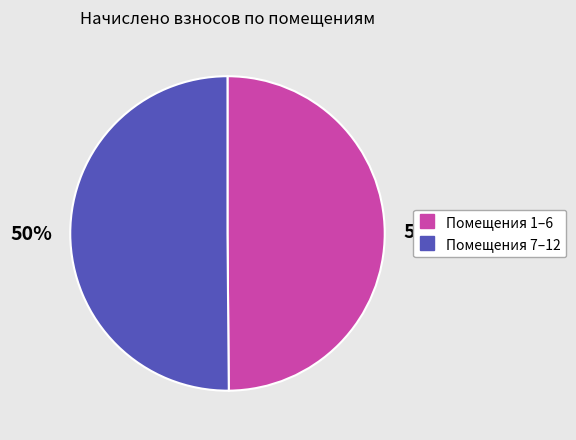

To the nearest percent, what is the average slice percentage?

50%